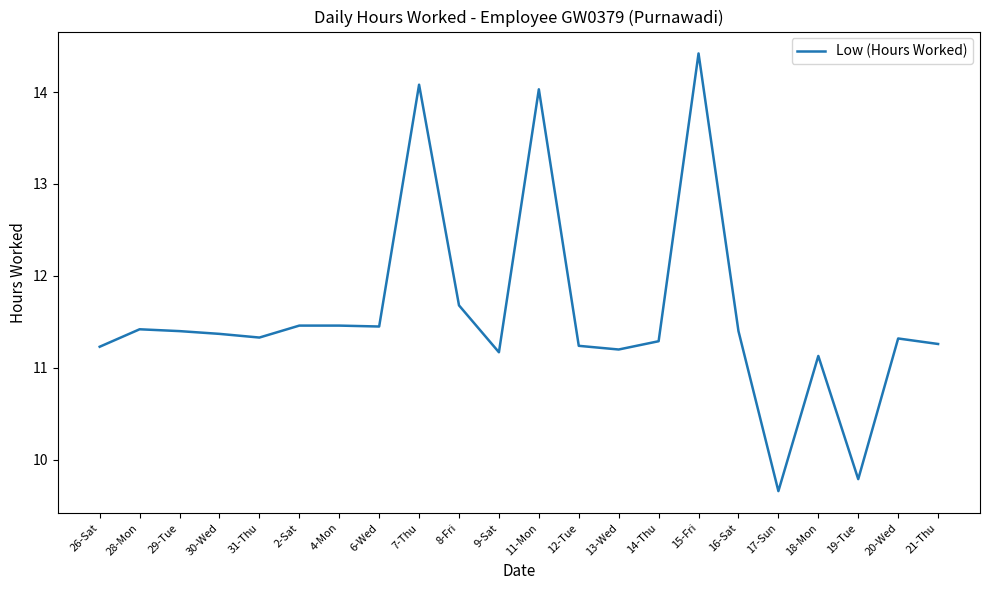

What is the difference between the values at 19-Tue and 11-Mon?

4.2